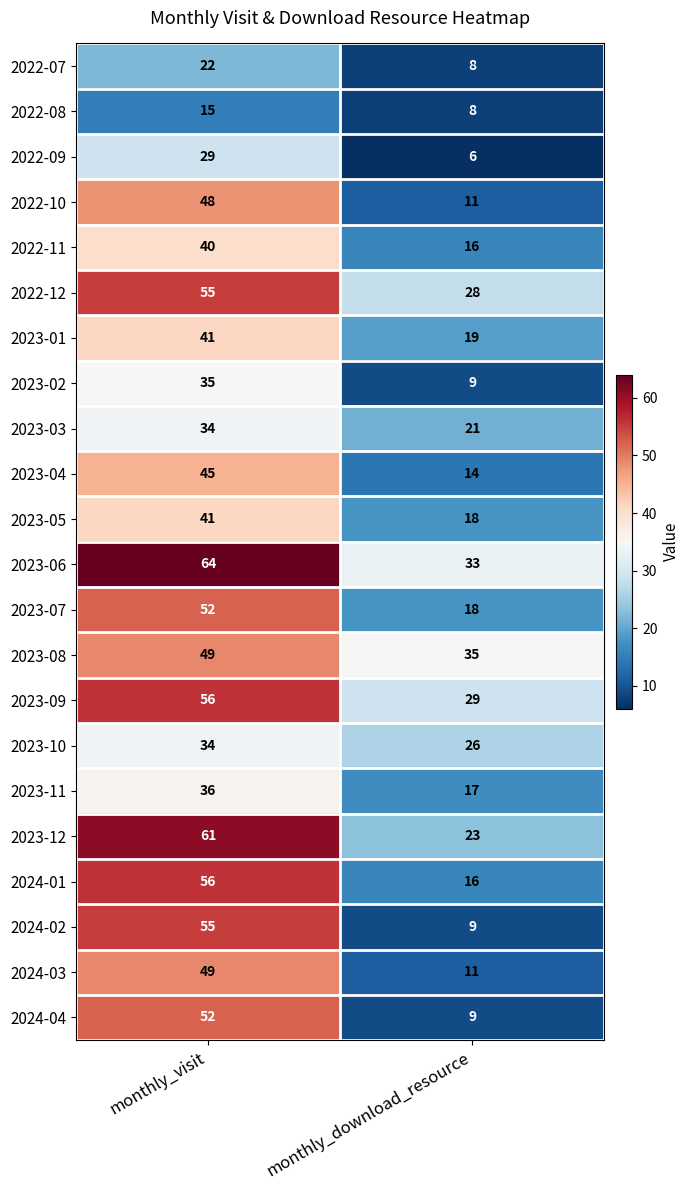

List the labels in order of 2024-02 value, smallest first.

monthly_download_resource, monthly_visit